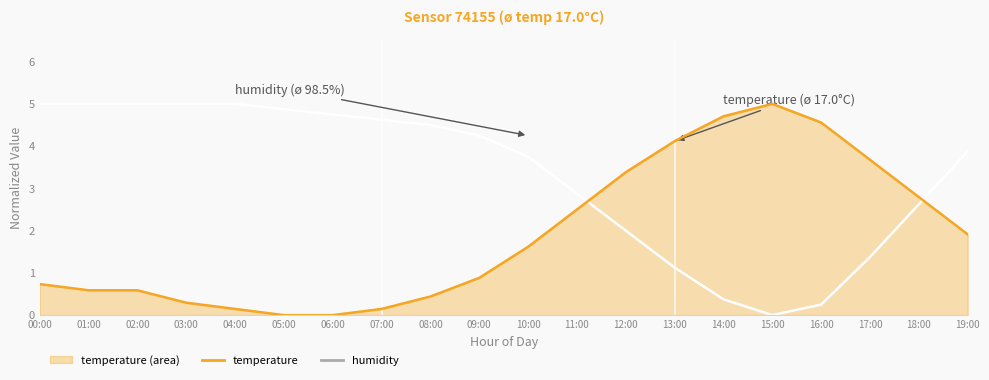

Which series has the widest spread of values?

humidity